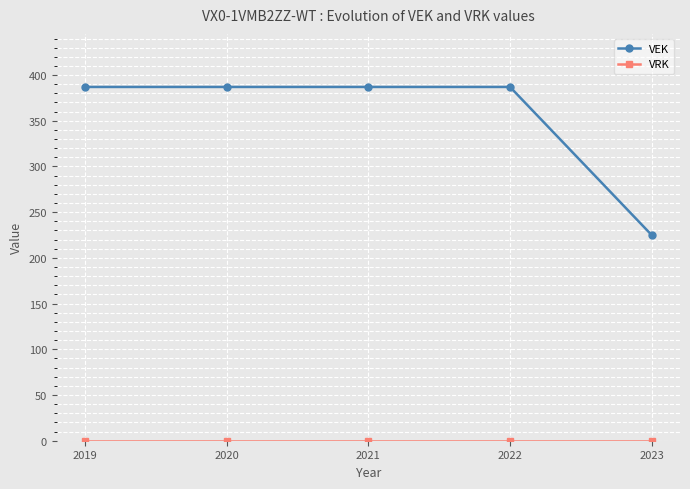

True or false: VEK has more than 2 interior local peaks.

False